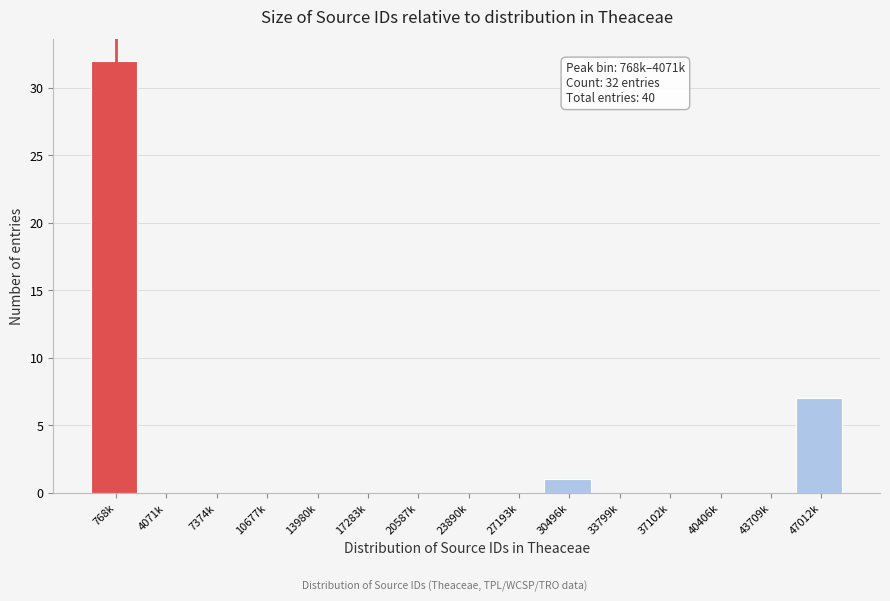

Reading left to right, transcribe all the data shown in this chart.

768k=32	4071k=0	7374k=0	10677k=0	13980k=0	17283k=0	20587k=0	23890k=0	27193k=0	30496k=1	33799k=0	37102k=0	40406k=0	43709k=0	47012k=7